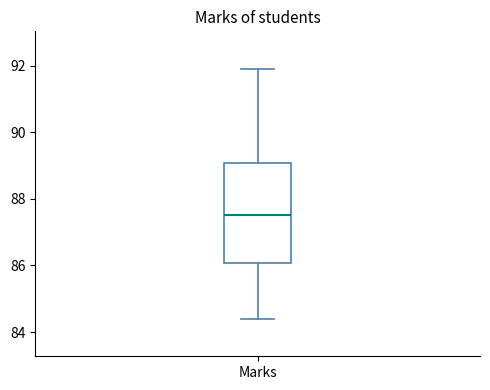

Transcribe this box plot: give where the median line is, the range the box spans, and where the two whiskers end, as read against the y-axis. The values are not printed on the chart, so give them approximately, as read against the axis.

median 87.6, box 86.0 to 89.0, whiskers 84.4 to 92.0